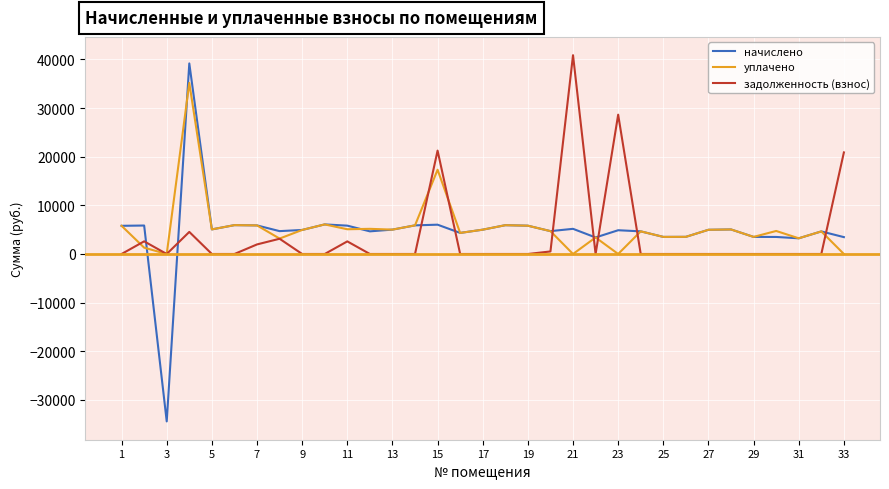

Which series has the widest spread of values?

начислено